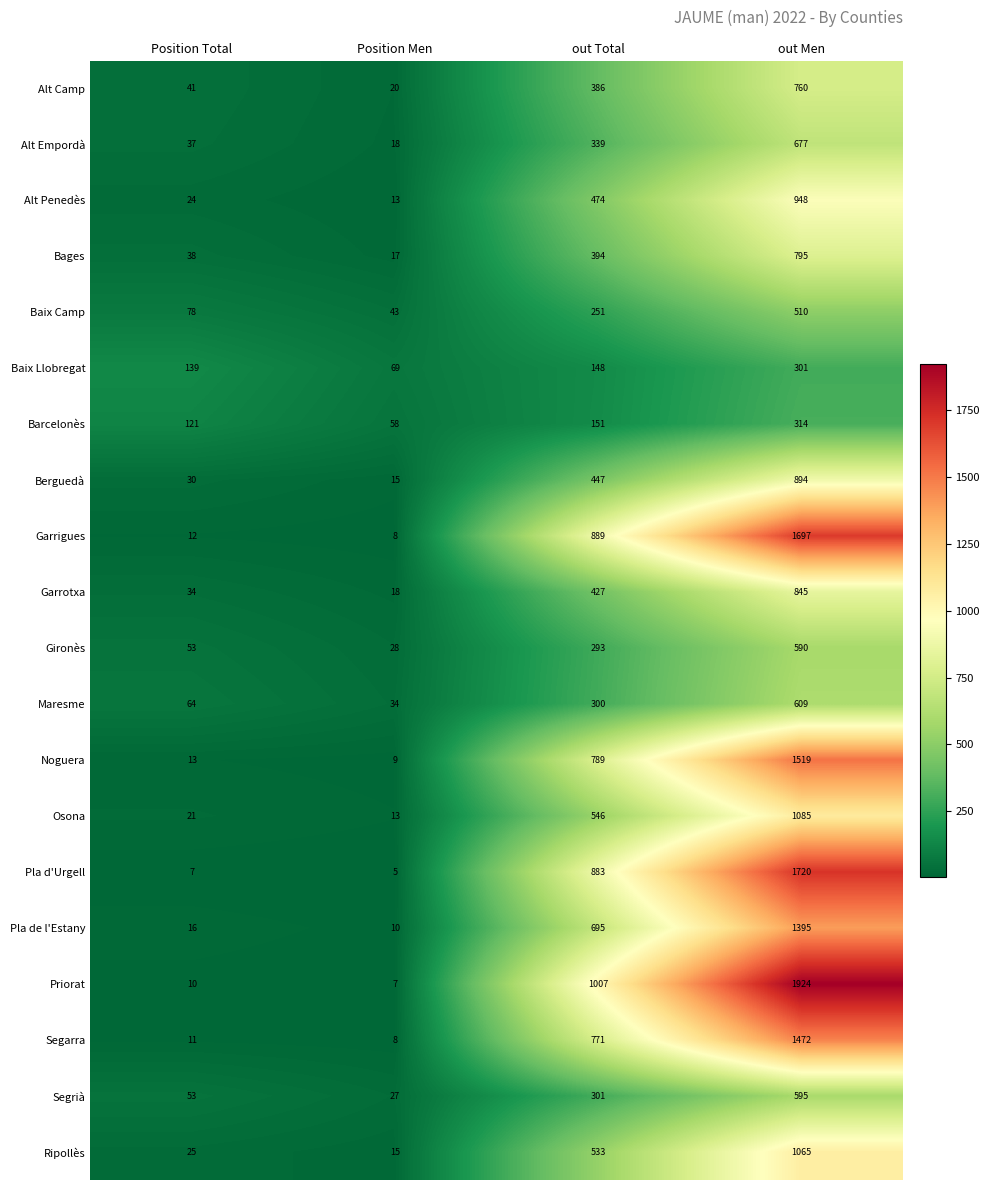

True or false: Maresme has a value of 64 at Position Total.

True